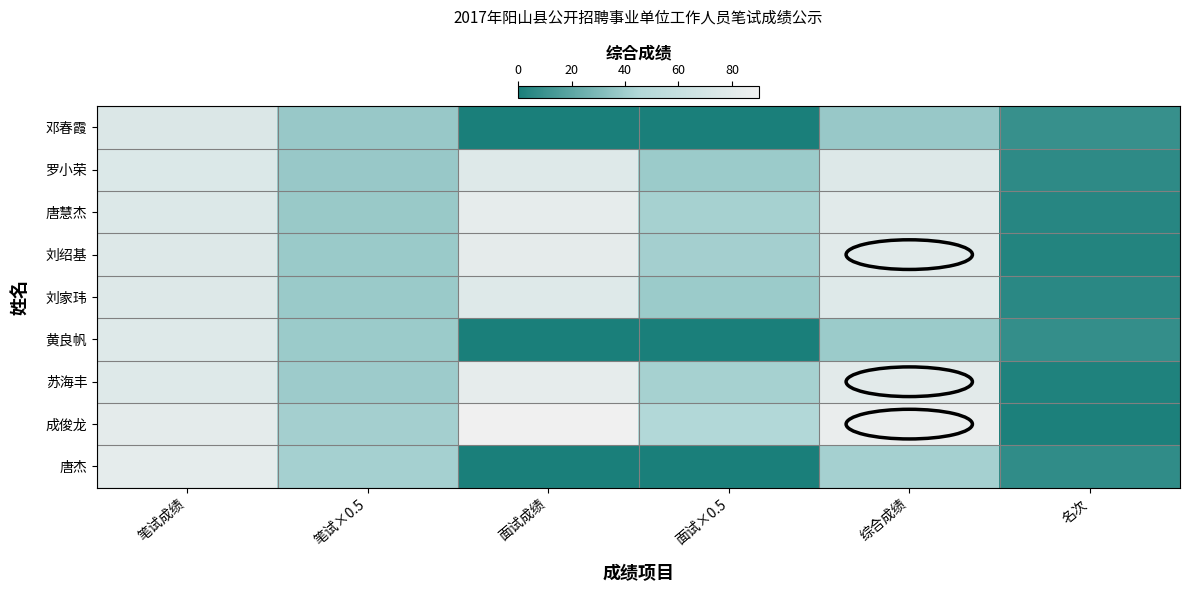

Which label corresponds to the largest value in the chart?

面试成绩